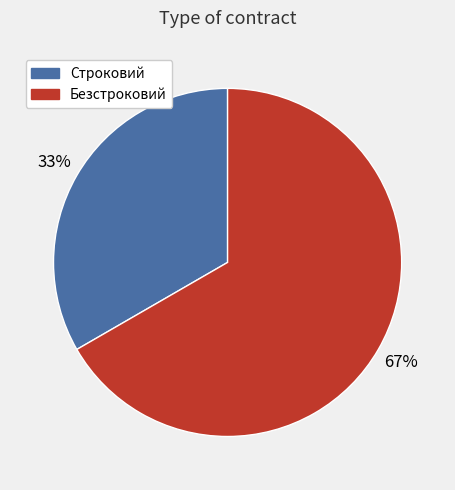

To the nearest percent, what is the combined percentage of Безстроковий and Строковий?

100%